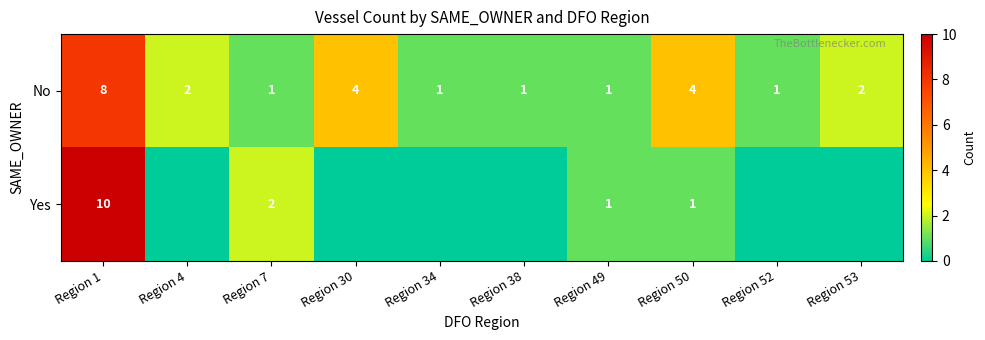

True or false: No has a value of 2 at Region 34.

False